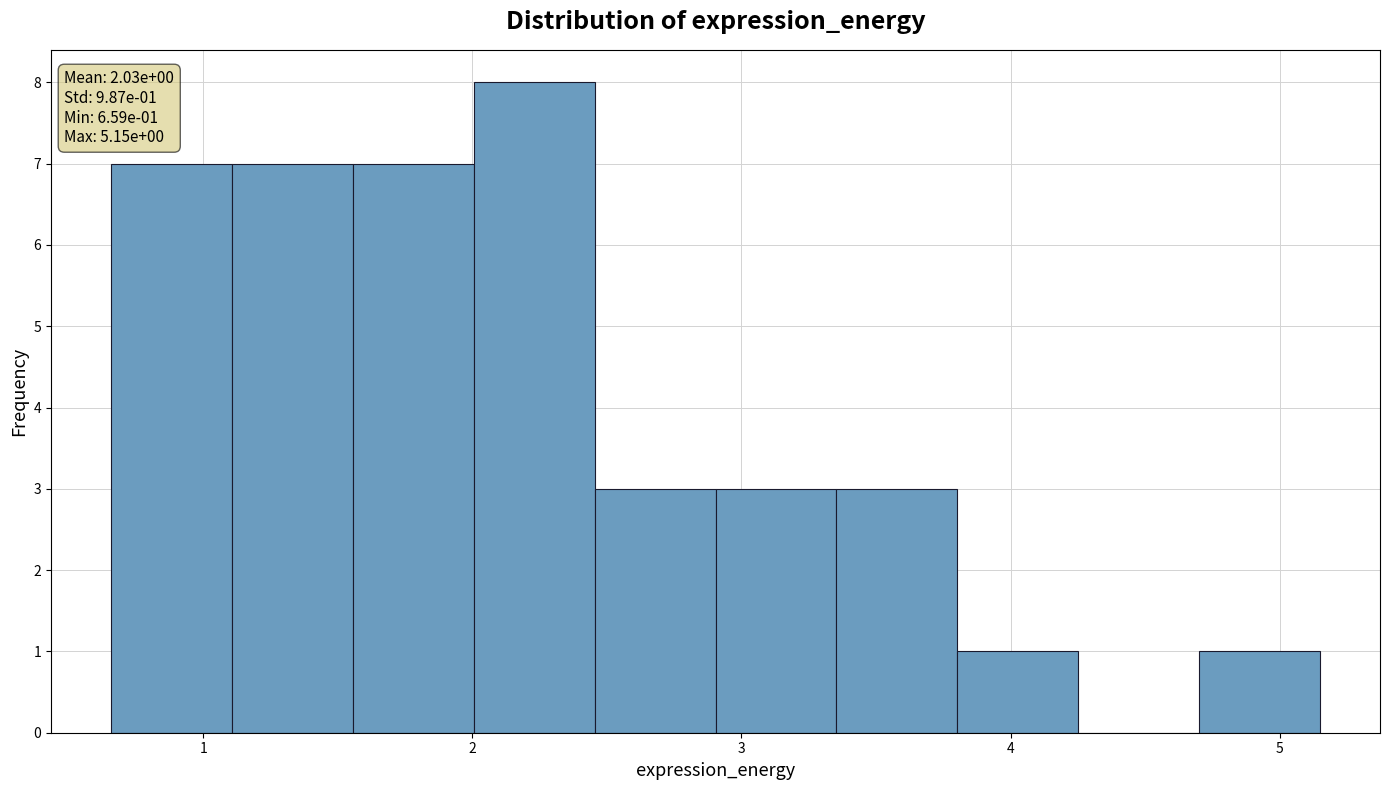

Which range on the x-axis has the tallest bar?

2.0 to 2.5